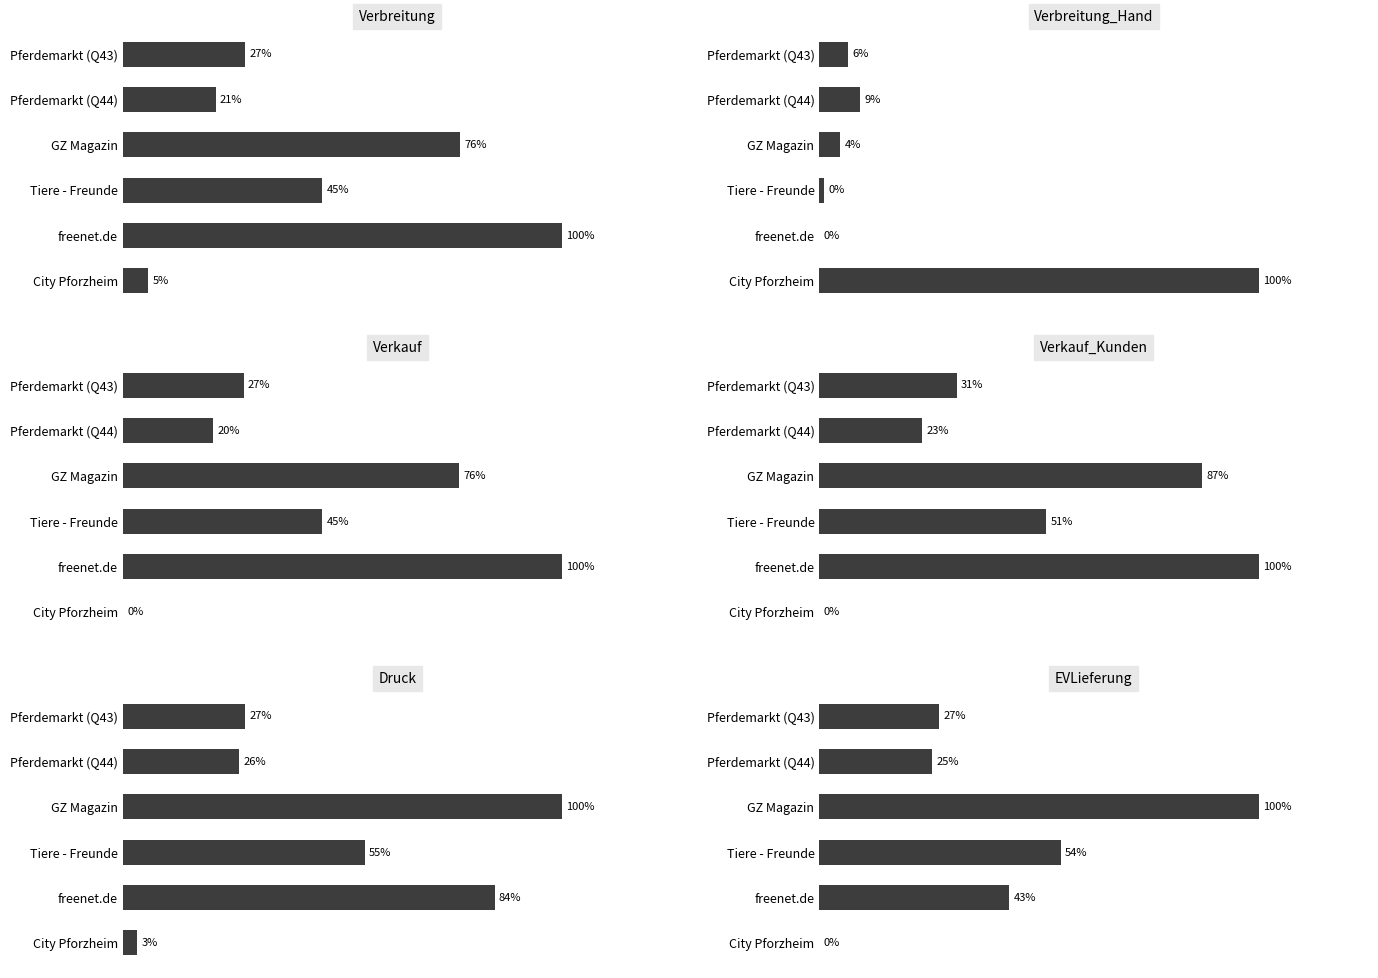

The value of Verbreitung at Tiere - Freunde is 81900. True or false?

True